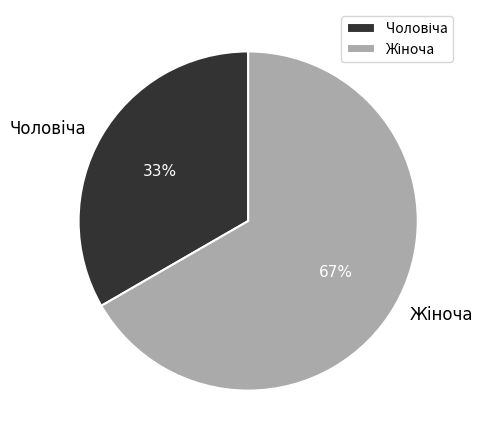

To the nearest percent, what is the average slice percentage?

50%